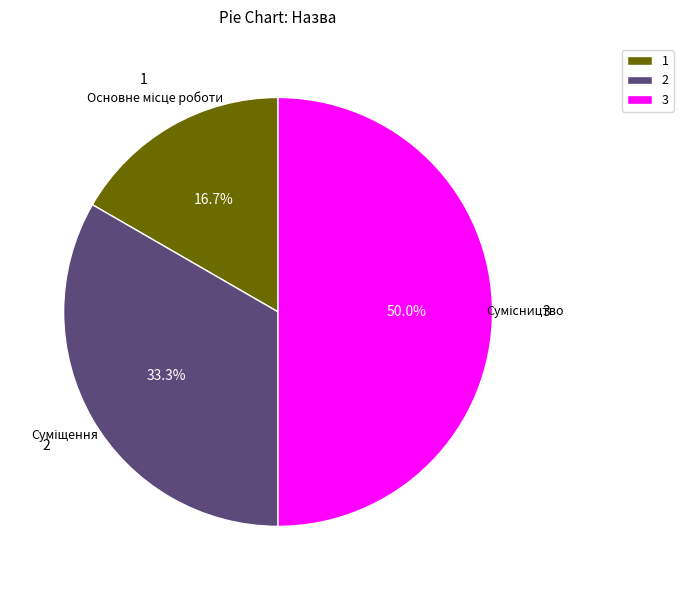

Count the number of slices in the pie.

3